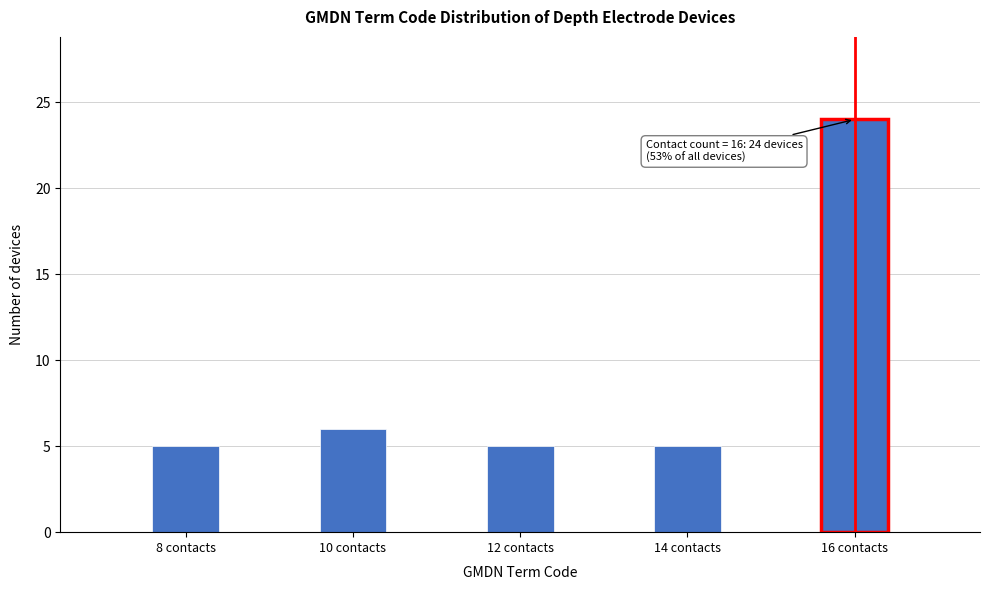

Reading right to left, what are all the values shown in this chart?

16 contacts=24	14 contacts=5	12 contacts=5	10 contacts=6	8 contacts=5